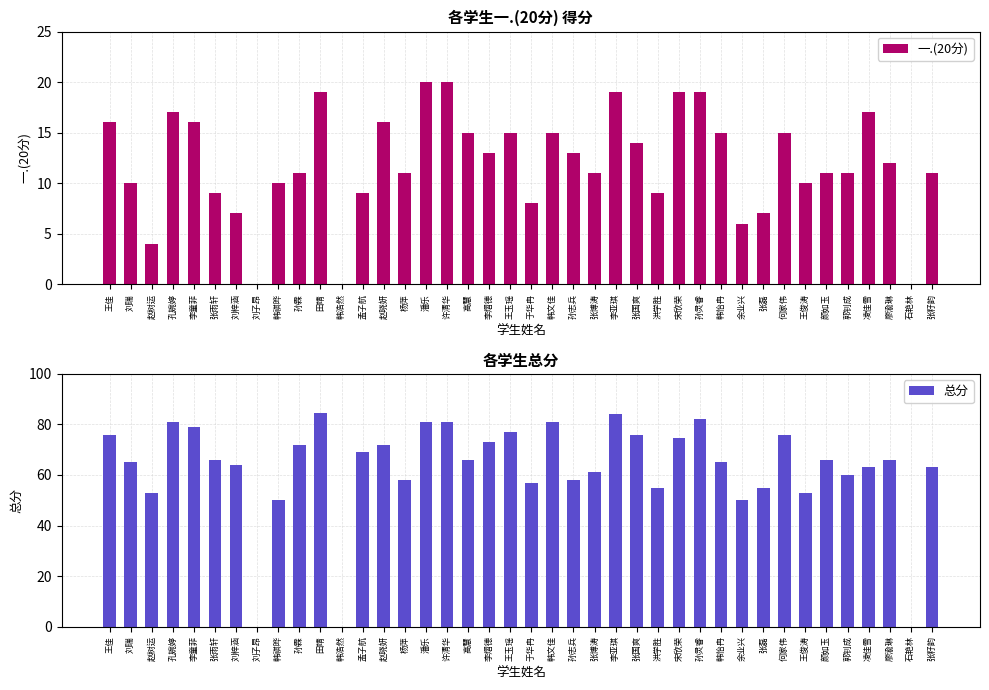

What are all the series names shown in the legend?

一.(20分), 总分